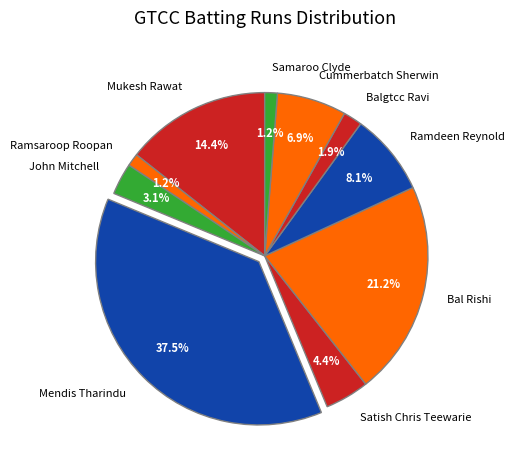

Is there any slice that represents more than half of the pie?

No